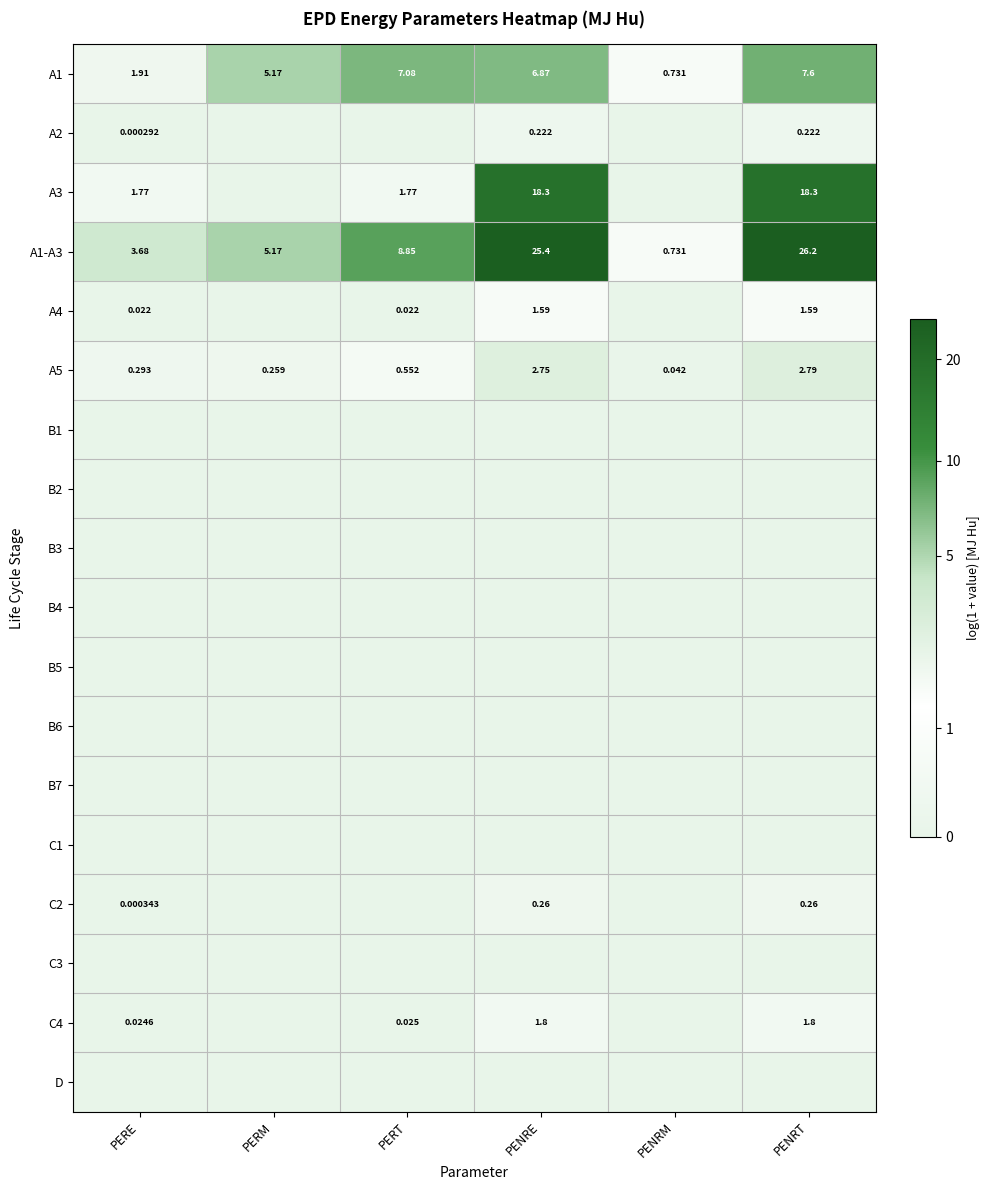

Which has a higher value, PERE or PERT?

PERT